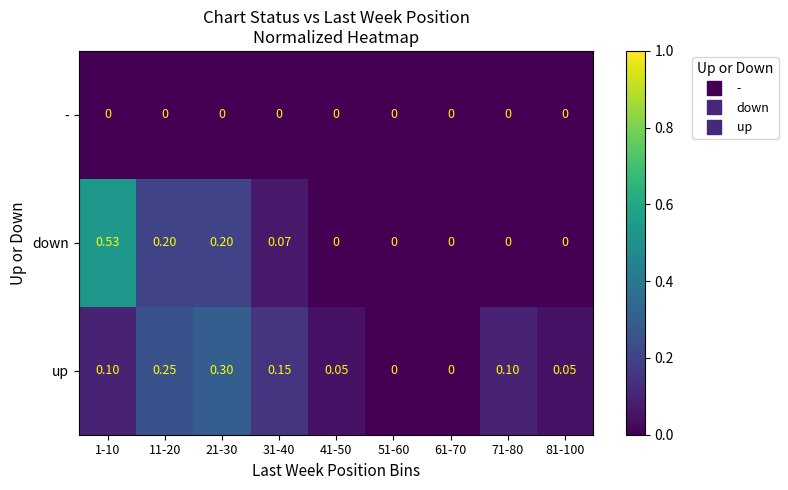

Is the value of down at 31-40 greater than the value of up at 71-80?

No